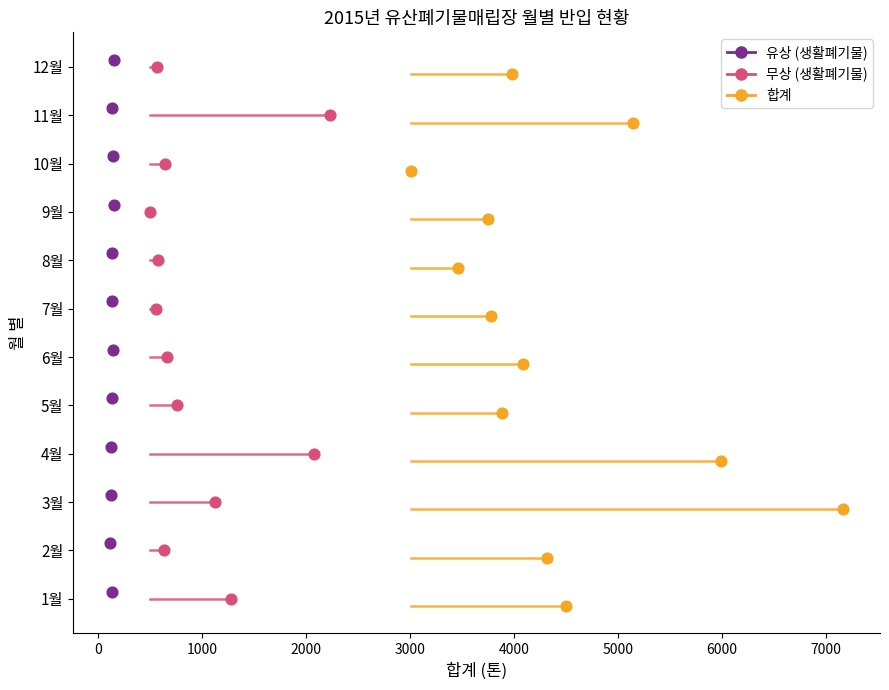

What are all the series names shown in the legend?

유상 (생활폐기물), 무상 (생활폐기물), 합계